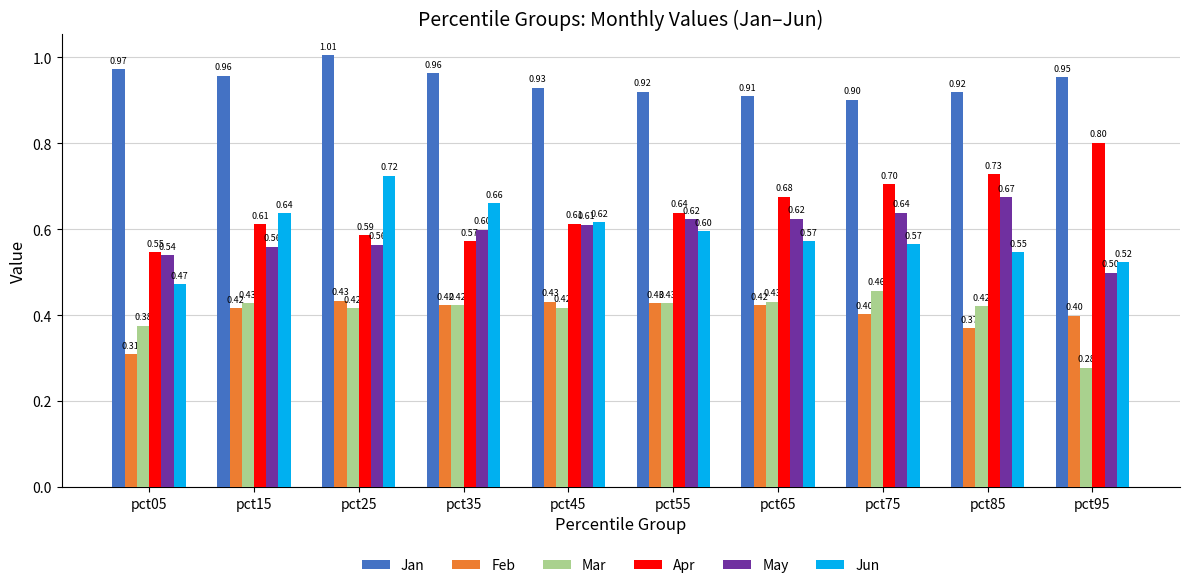

Where is May nearest to the value 0?

pct95